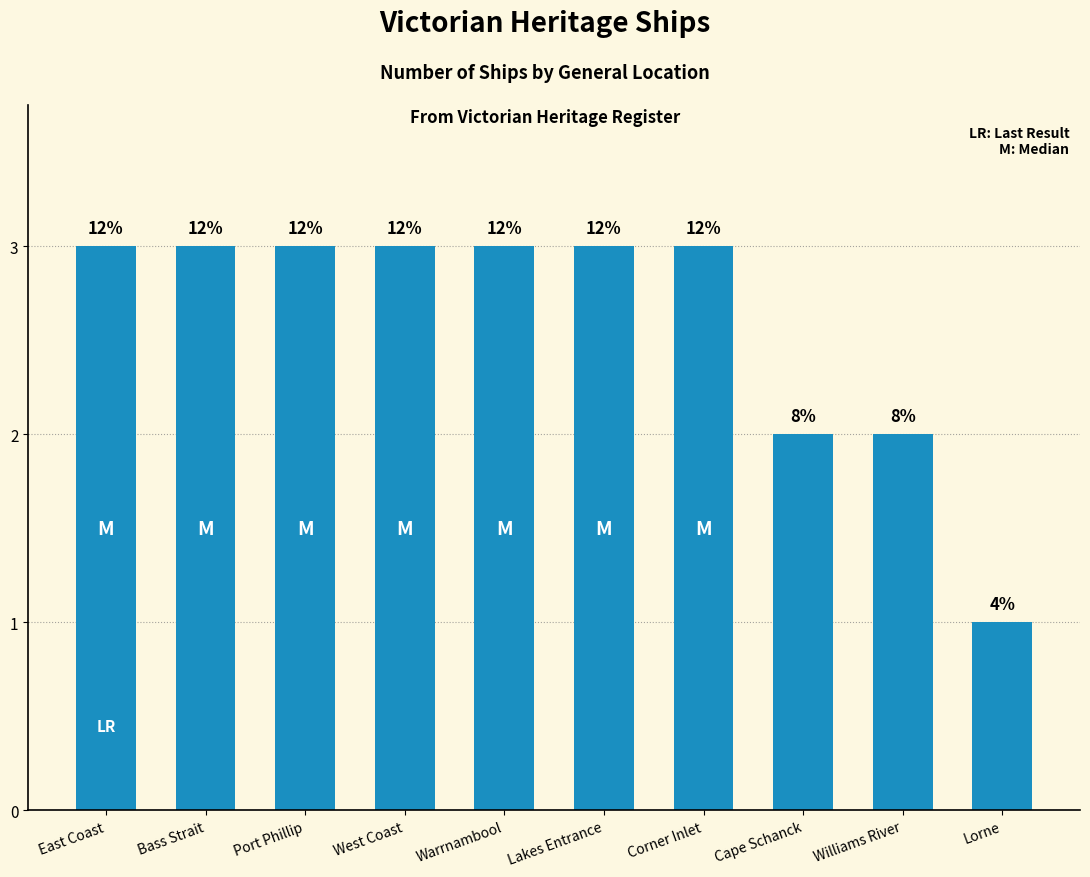

Reading left to right, list all the values displayed in this chart.

East Coast=3	Bass Strait=3	Port Phillip=3	West Coast=3	Warrnambool=3	Lakes Entrance=3	Corner Inlet=3	Cape Schanck=2	Williams River=2	Lorne=1